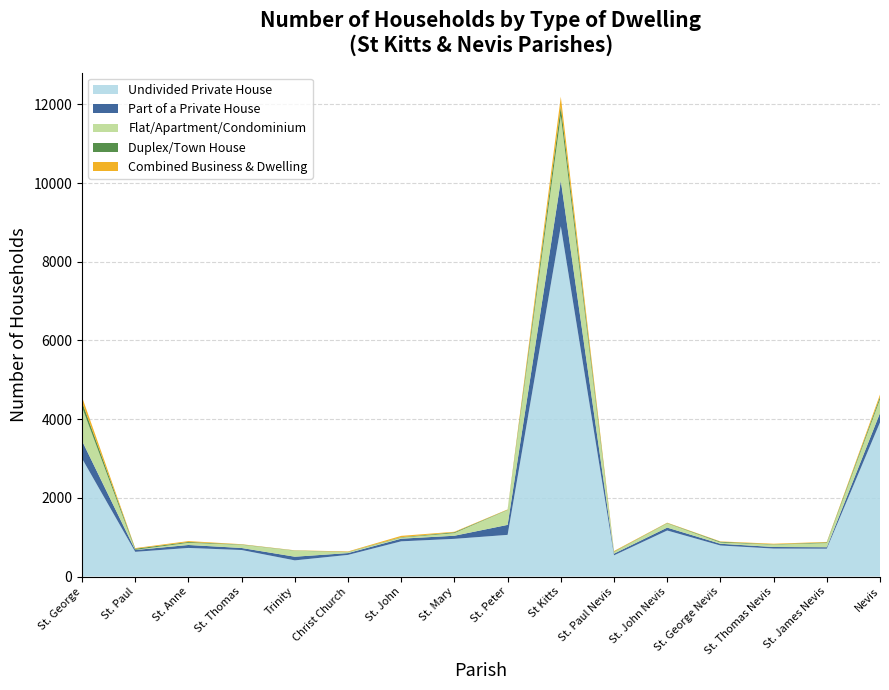

Reading right to left, what are all the values shown in this chart?

Undivided Private House: Nevis=3917	St. James Nevis=708	St. Thomas Nevis=711	St. George Nevis=789	St. John Nevis=1170	St. Paul Nevis=539	St Kitts=8902	St. Peter=1059	St. Mary=958	St. John=895	Christ Church=550	Trinity=411	St. Thomas=674	St. Anne=727	St. Paul=628	St. George=3000
Part of a Private House: Nevis=238	St. James Nevis=37	St. Thomas Nevis=40	St. George Nevis=44	St. John Nevis=74	St. Paul Nevis=43	St Kitts=1161	St. Peter=254	St. Mary=79	St. John=67	Christ Church=46	Trinity=93	St. Thomas=52	St. Anne=75	St. Paul=46	St. George=449
Flat/Apartment/Condominium: Nevis=347	St. James Nevis=106	St. Thomas Nevis=60	St. George Nevis=31	St. John Nevis=108	St. Paul Nevis=42	St Kitts=1645	St. Peter=377	St. Mary=67	St. John=27	Christ Church=23	Trinity=153	St. Thomas=81	St. Anne=55	St. Paul=5	St. George=857
Duplex/Town House: Nevis=62	St. James Nevis=17	St. Thomas Nevis=8	St. George Nevis=20	St. John Nevis=8	St. Paul Nevis=9	St Kitts=240	St. Peter=7	St. Mary=21	St. John=11	Christ Church=7	Trinity=5	St. Thomas=8	St. Anne=21	St. Paul=28	St. George=132
Combined Business & Dwelling: Nevis=61	St. James Nevis=12	St. Thomas Nevis=15	St. George Nevis=9	St. John Nevis=9	St. Paul Nevis=16	St Kitts=246	St. Peter=9	St. Mary=13	St. John=34	Christ Church=12	Trinity=5	St. Thomas=7	St. Anne=23	St. Paul=16	St. George=127